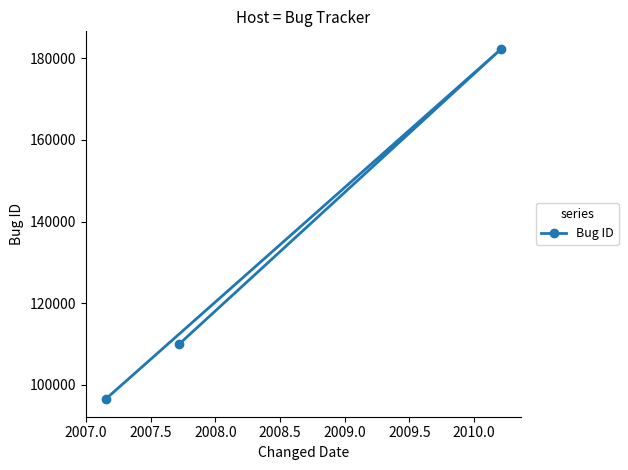

How many categories are shown in the chart?

3